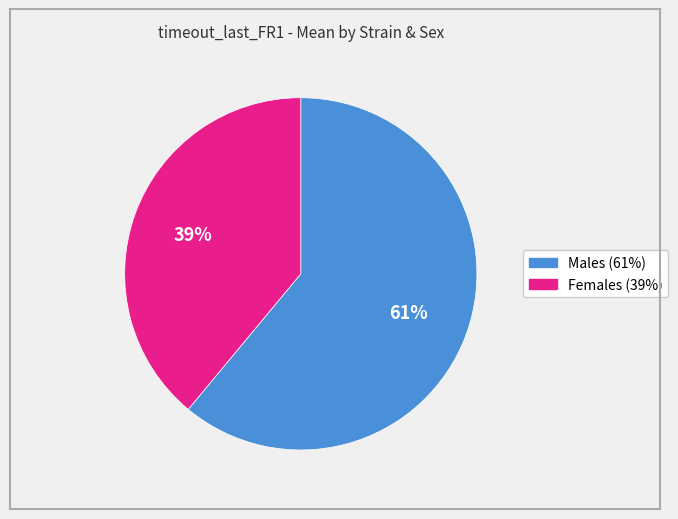

Is there a majority slice in this chart?

Yes